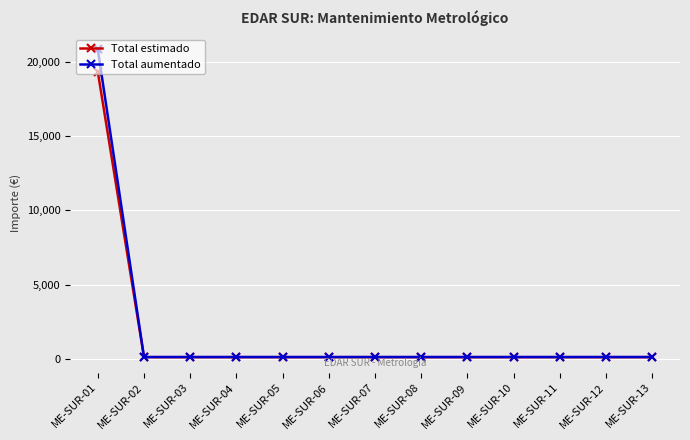

True or false: Total estimado has a value of 110.0 at ME-SUR-05.

True